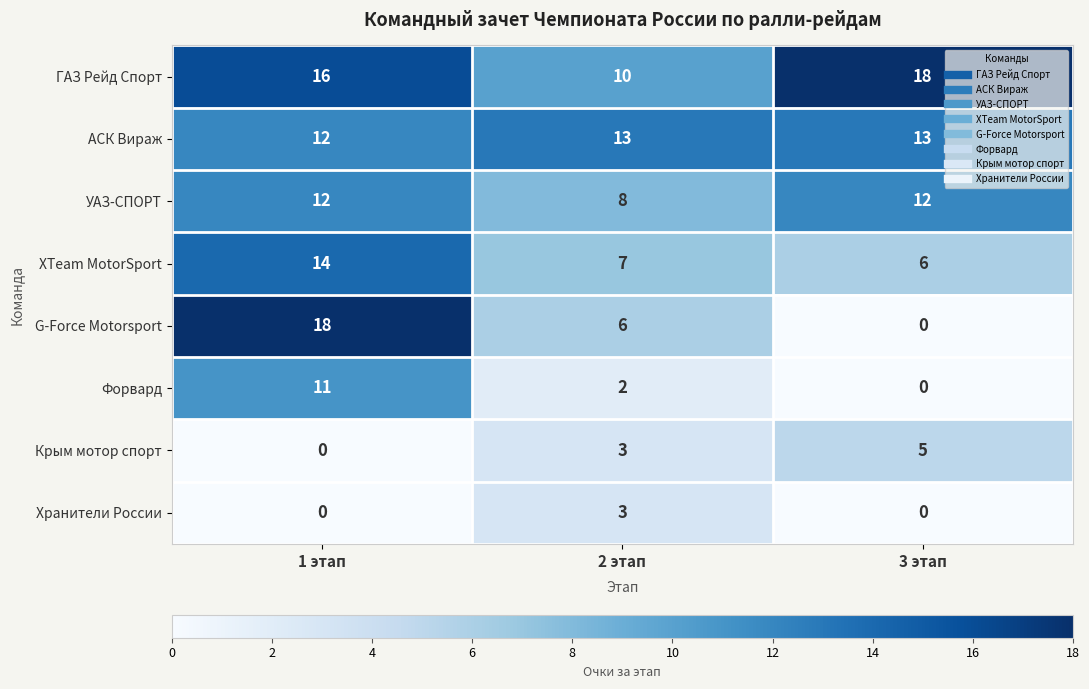

Rank the categories by ГАЗ Рейд Спорт value from highest to lowest.

3 этап, 1 этап, 2 этап